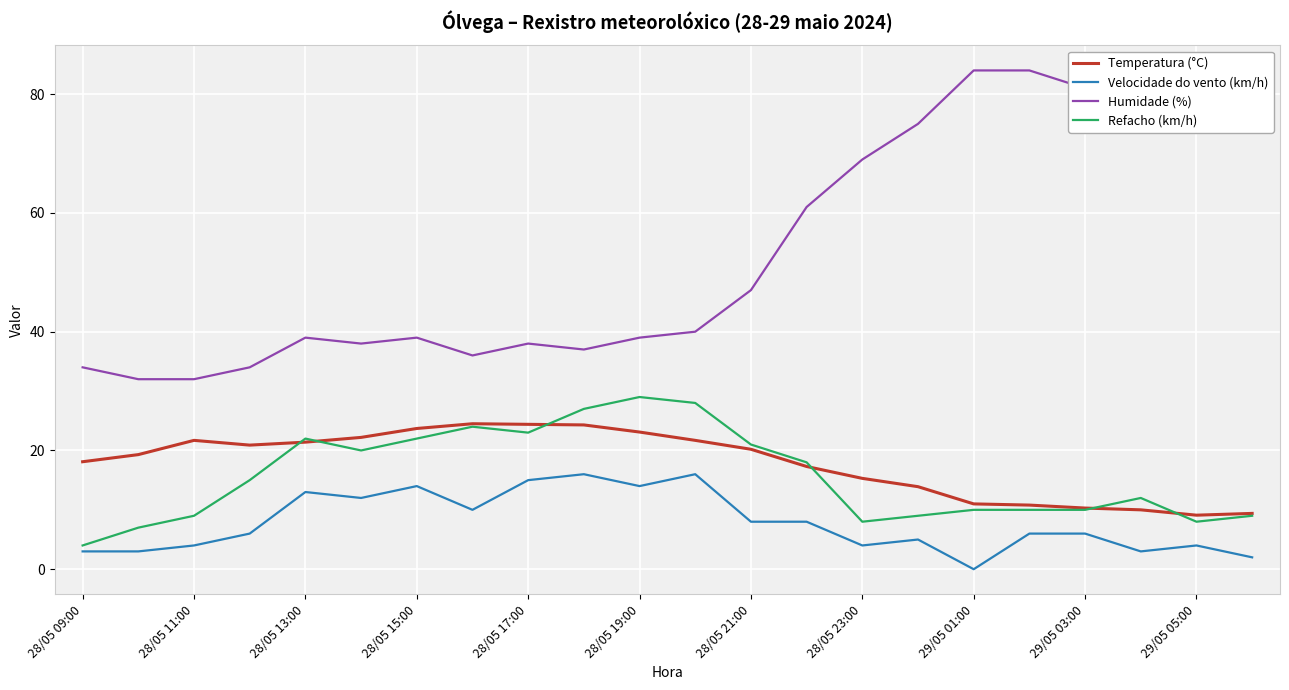

True or false: Velocidade do vento (km/h) and Temperatura (°C) intersect in this chart.

False